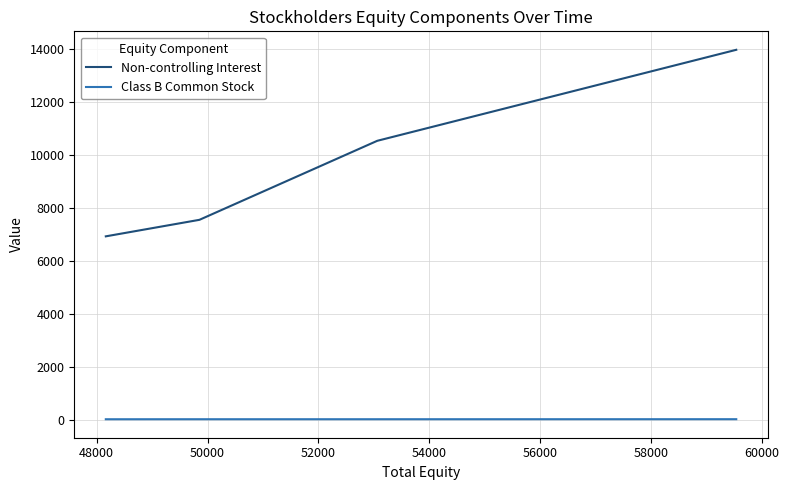

Which series has the widest spread of values?

Non-controlling Interest